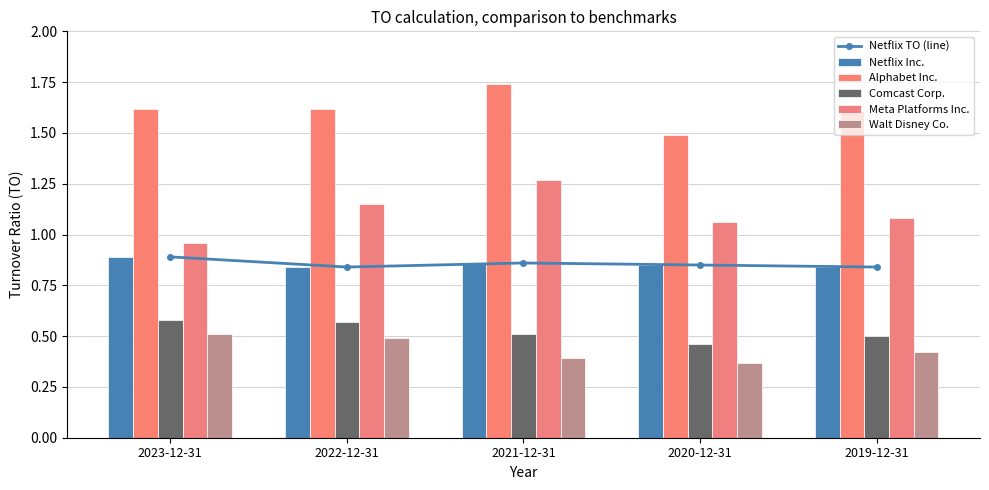

Reading left to right, transcribe all the data shown in this chart.

Netflix TO (line): 0.9	0.8	0.9	0.8	0.8
Netflix Inc.: 0.9	0.8	0.9	0.8	0.8
Alphabet Inc.: 1.6	1.6	1.7	1.5	1.6
Comcast Corp.: 0.6	0.6	0.5	0.5	0.5
Meta Platforms Inc.: 1.0	1.1	1.3	1.1	1.1
Walt Disney Co.: 0.5	0.5	0.4	0.4	0.4